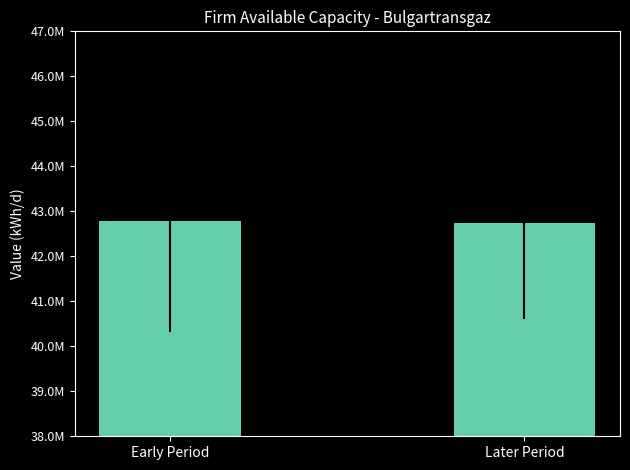

What is the sum of the values at Later Period and Early Period?

85506165.5